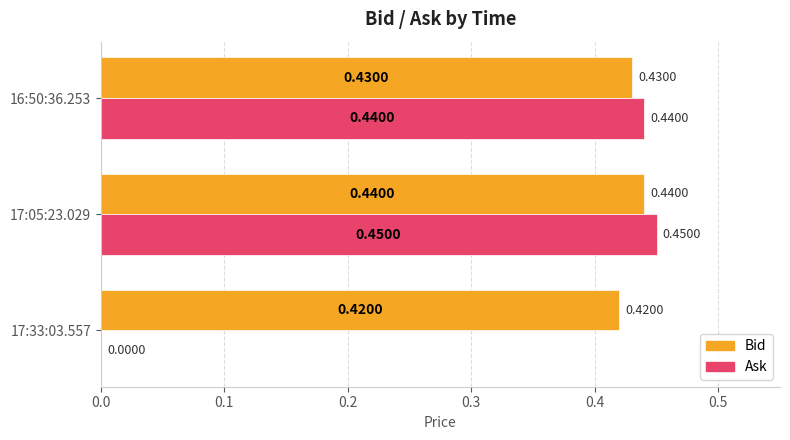

What are all the series names shown in the legend?

Bid, Ask